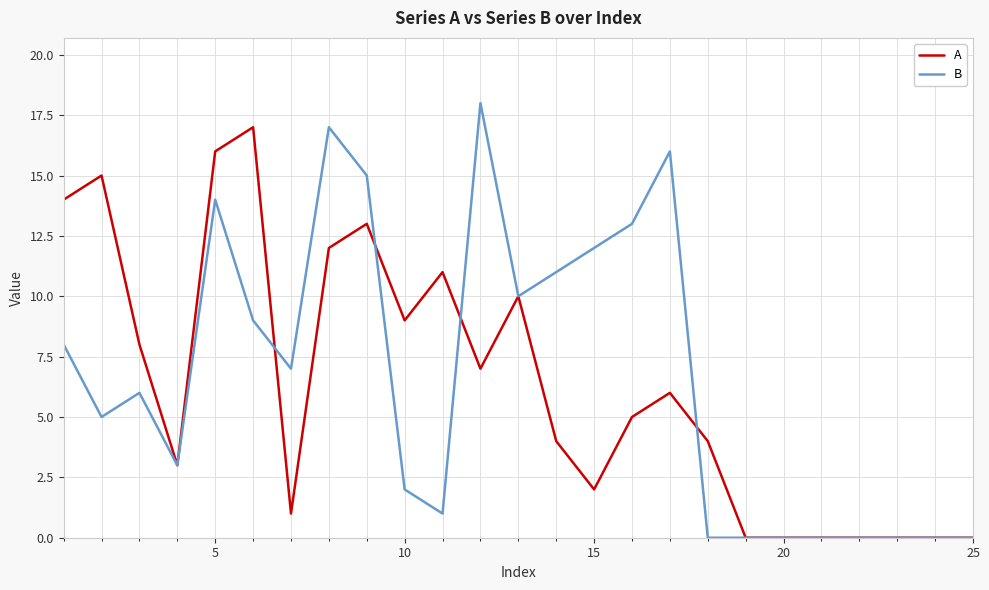

Which series has the largest total across all categories?

B